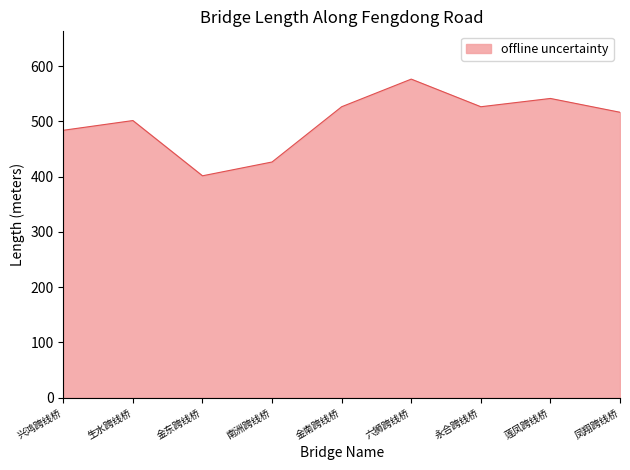

The value at 莲凤跨线桥 is 541.6. True or false?

True